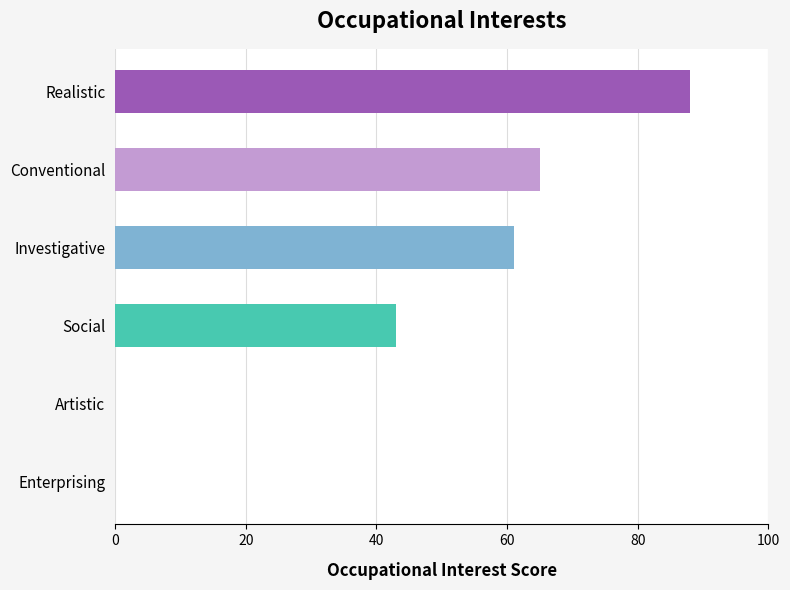

Is it true that the value at Enterprising is 0?

True